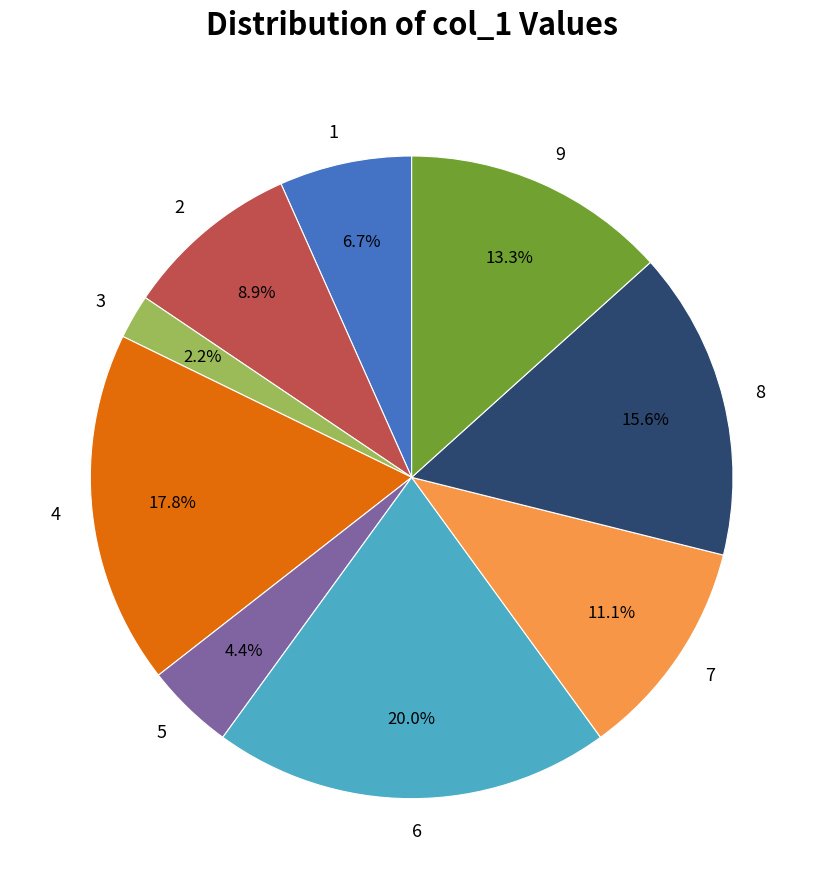

To the nearest percent, what is the difference between the 4 and 8 slice percentages?

2%